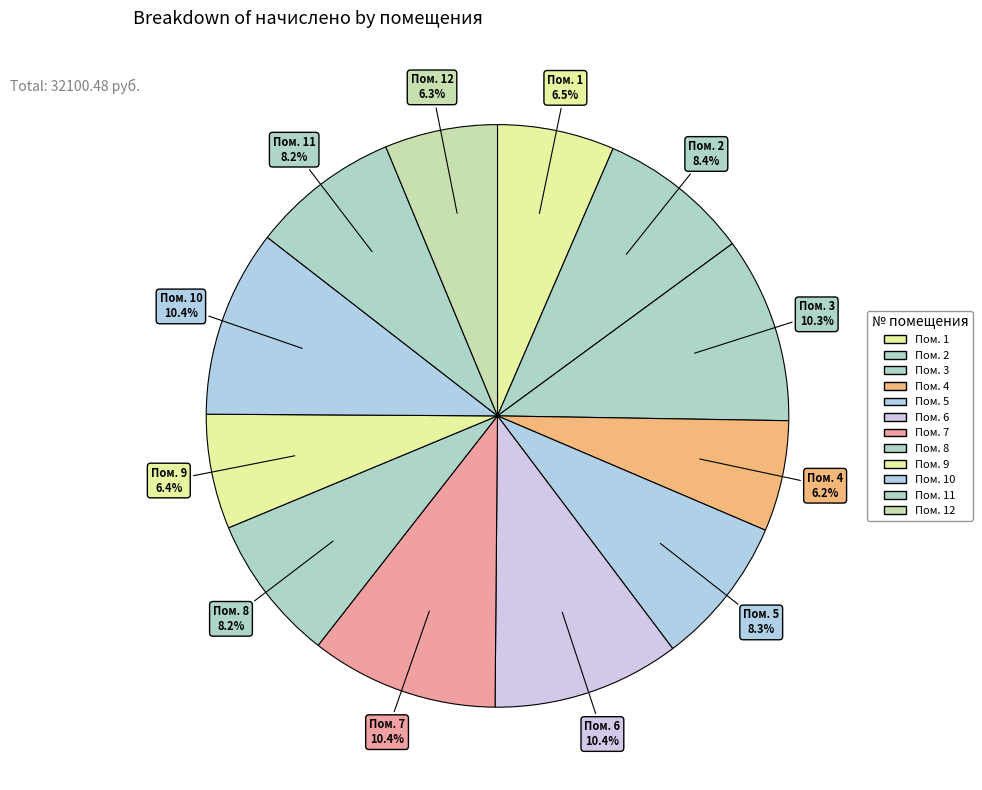

How many segments does this pie chart have?

12